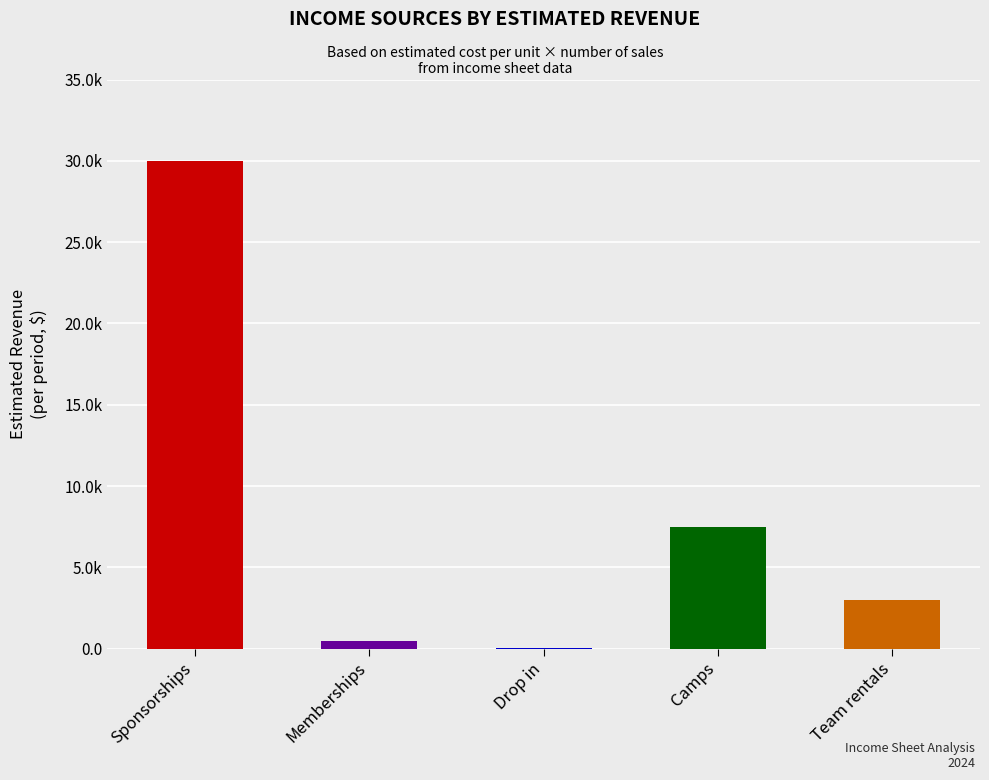

Count the number of values greater than 3000.

2